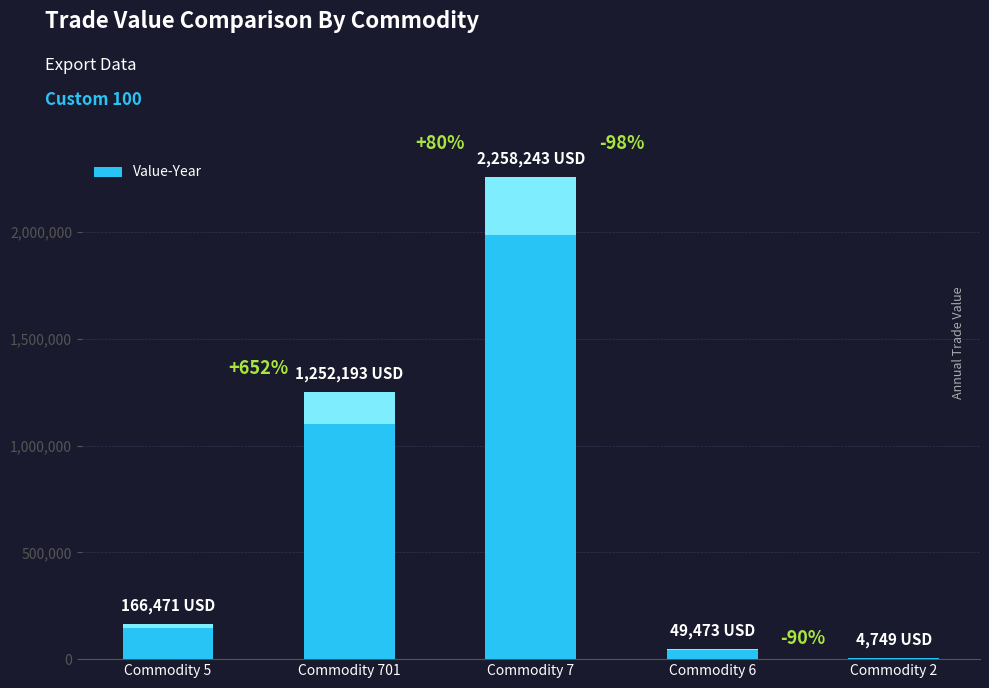

How many bars are there in total?

5